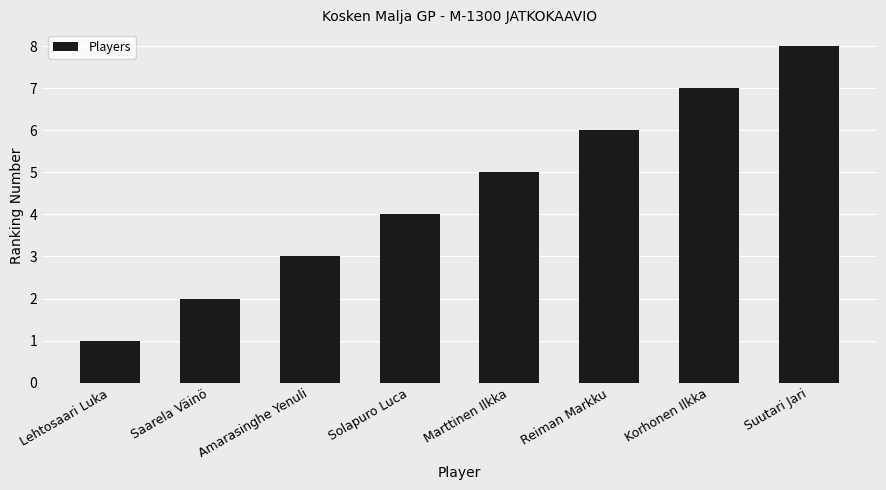

How many data points are less than 5?

4